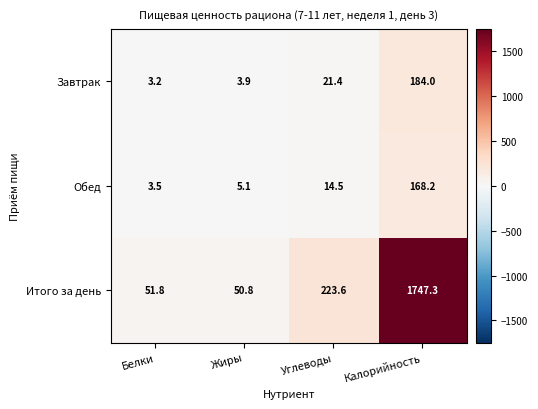

What is the minimum value shown in the chart?

3.2